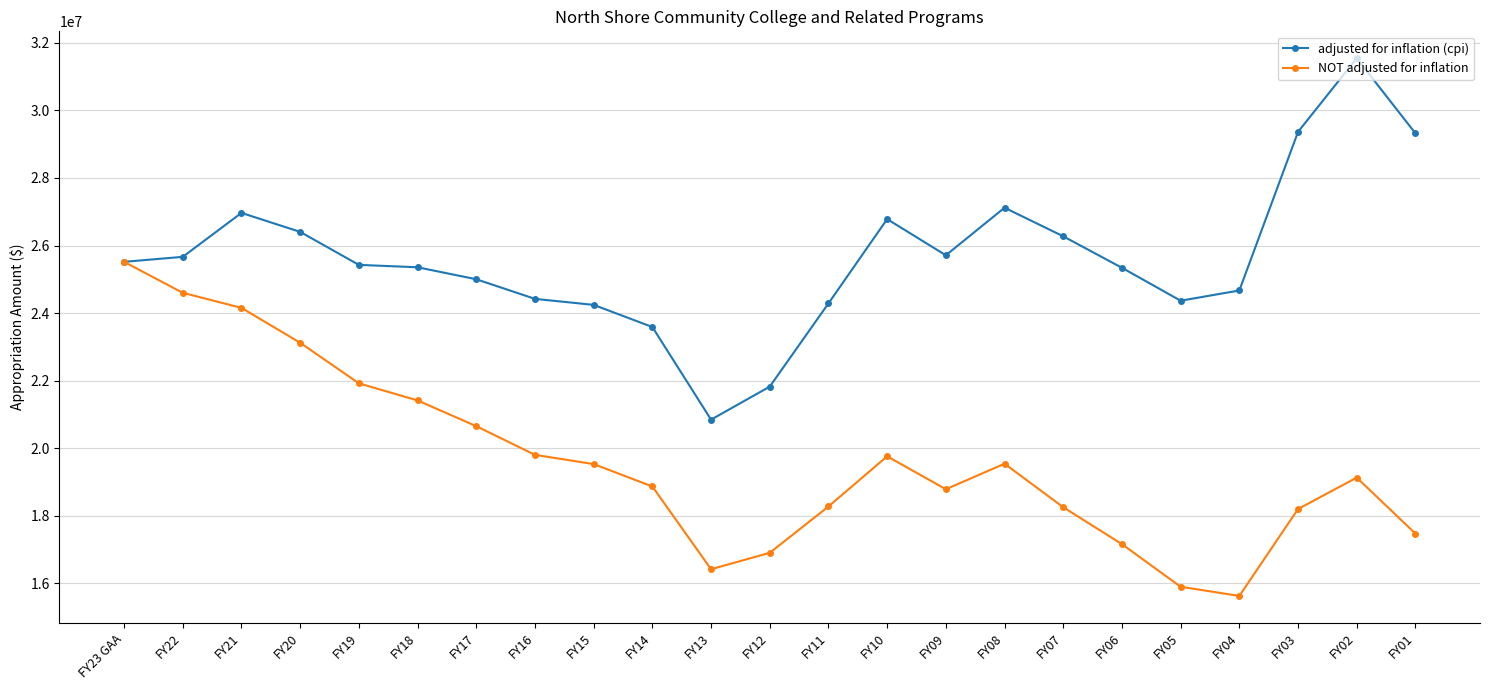

How many lines are shown in the chart?

2